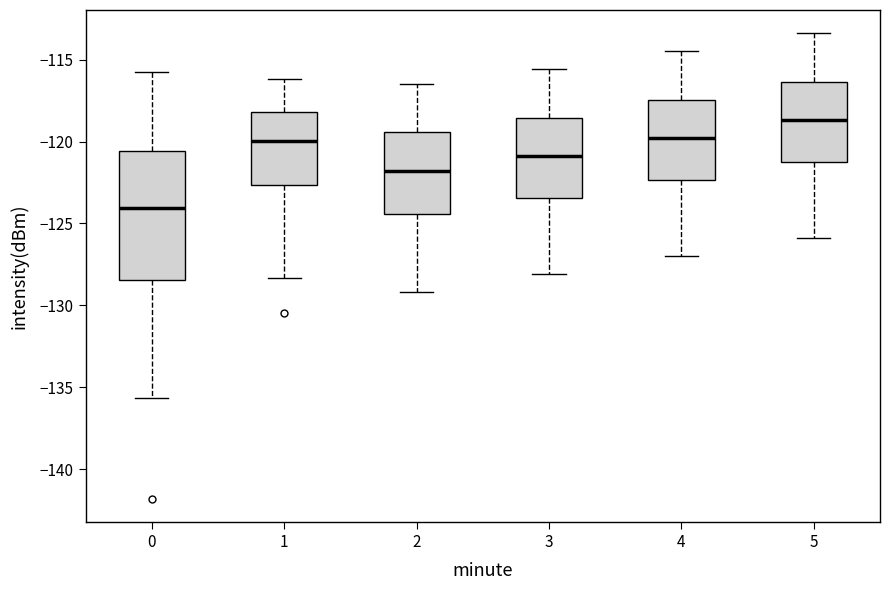

Where does the upper whisker of the box at x = 4 end on the y-axis? The values are not printed on the chart, so give them approximately, as read against the axis.

-114.5